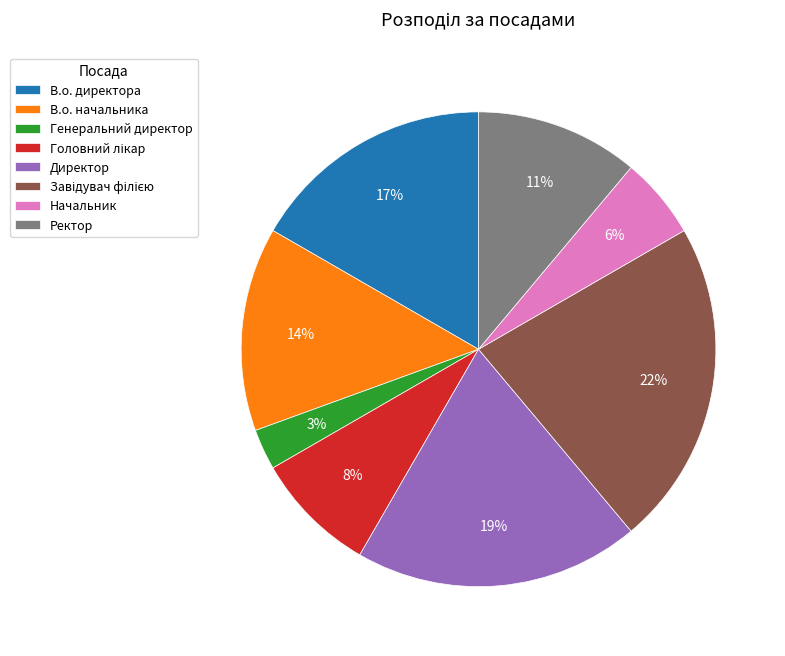

Which slice is the smallest?

Генеральний директор